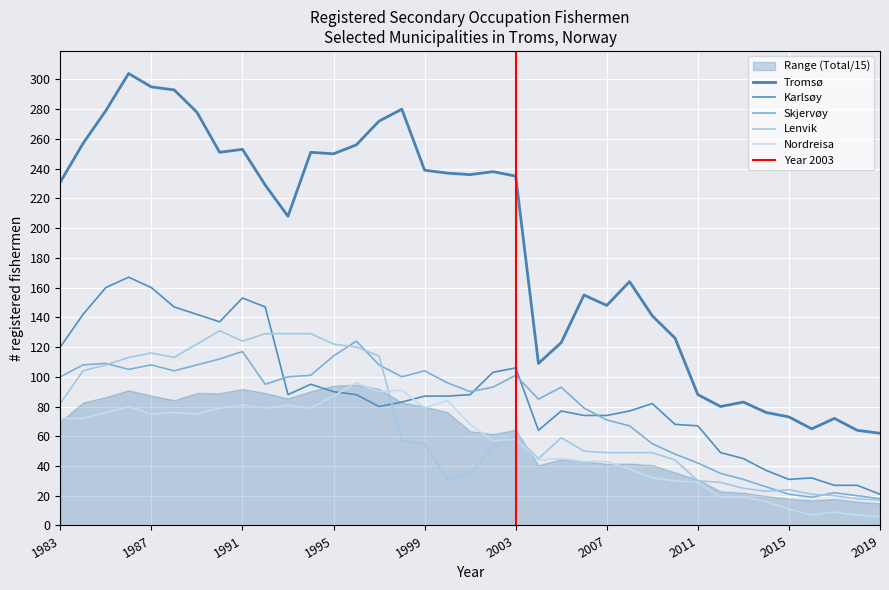

Which category has the highest value across all series?

1986